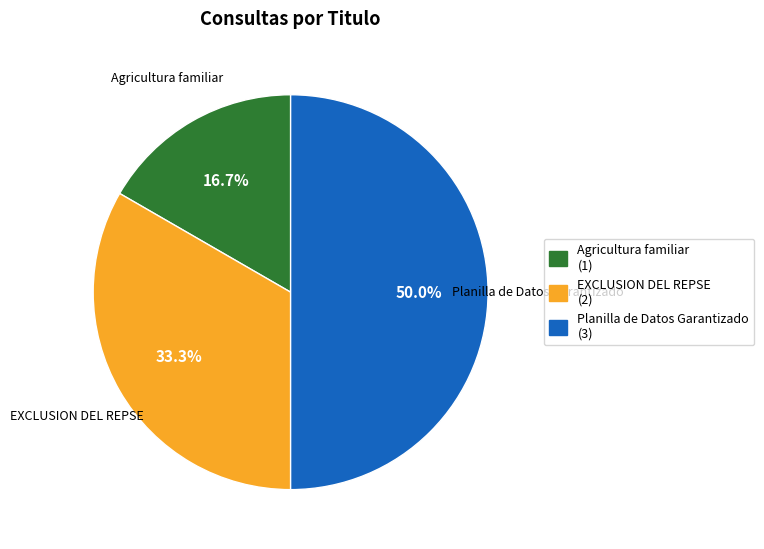

Combined, what portion of the pie is Agricultura familiar and Planilla de Datos Garantizado?

66.7%